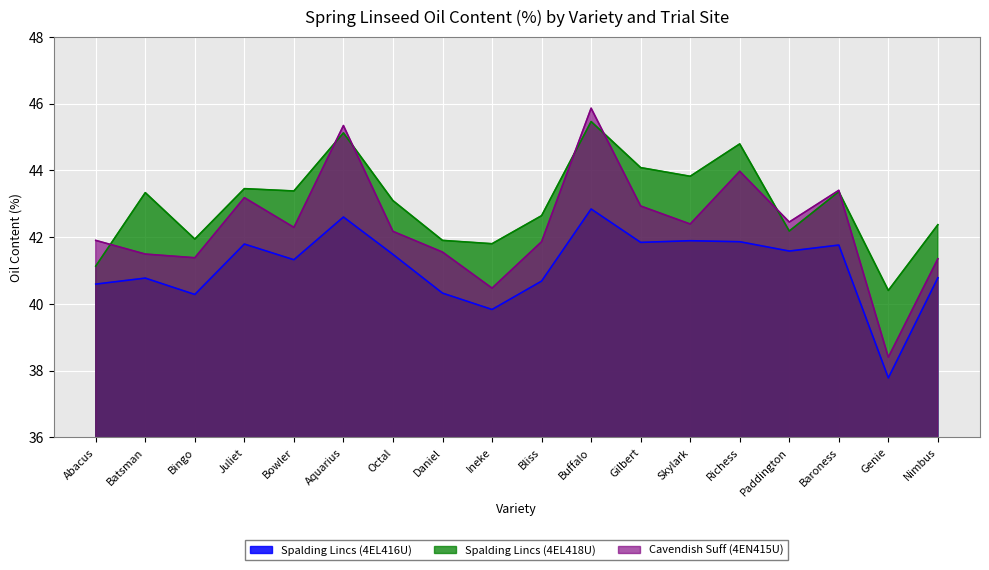

Where is the first local minimum for Cavendish Suff (4EN415U)?

Bingo